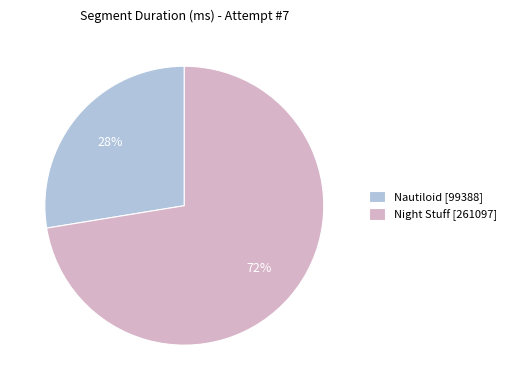

To the nearest percent, what is the average slice percentage?

50%